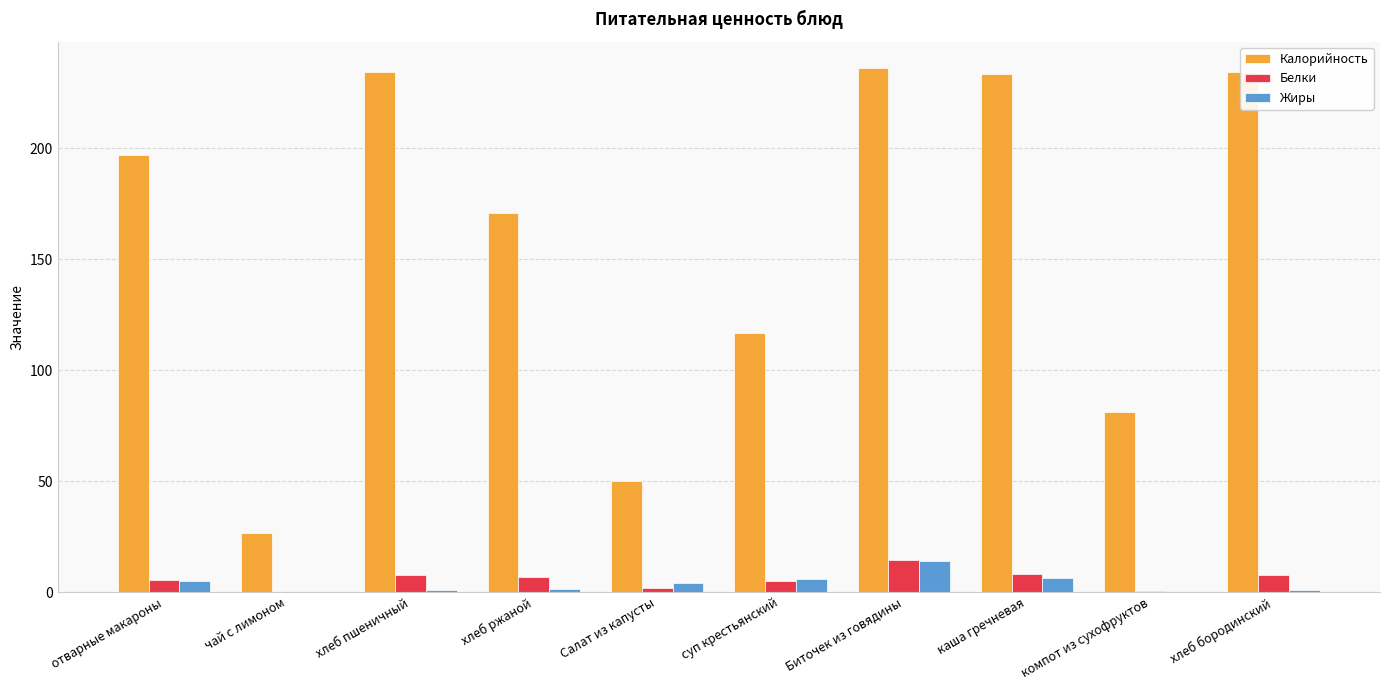

At which label does Калорийность first exceed 196?

отварные макароны